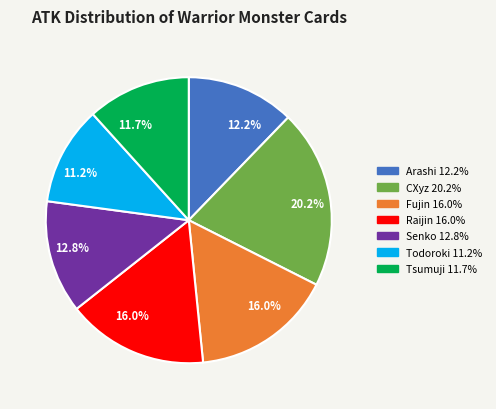

Does any single category account for the majority?

No